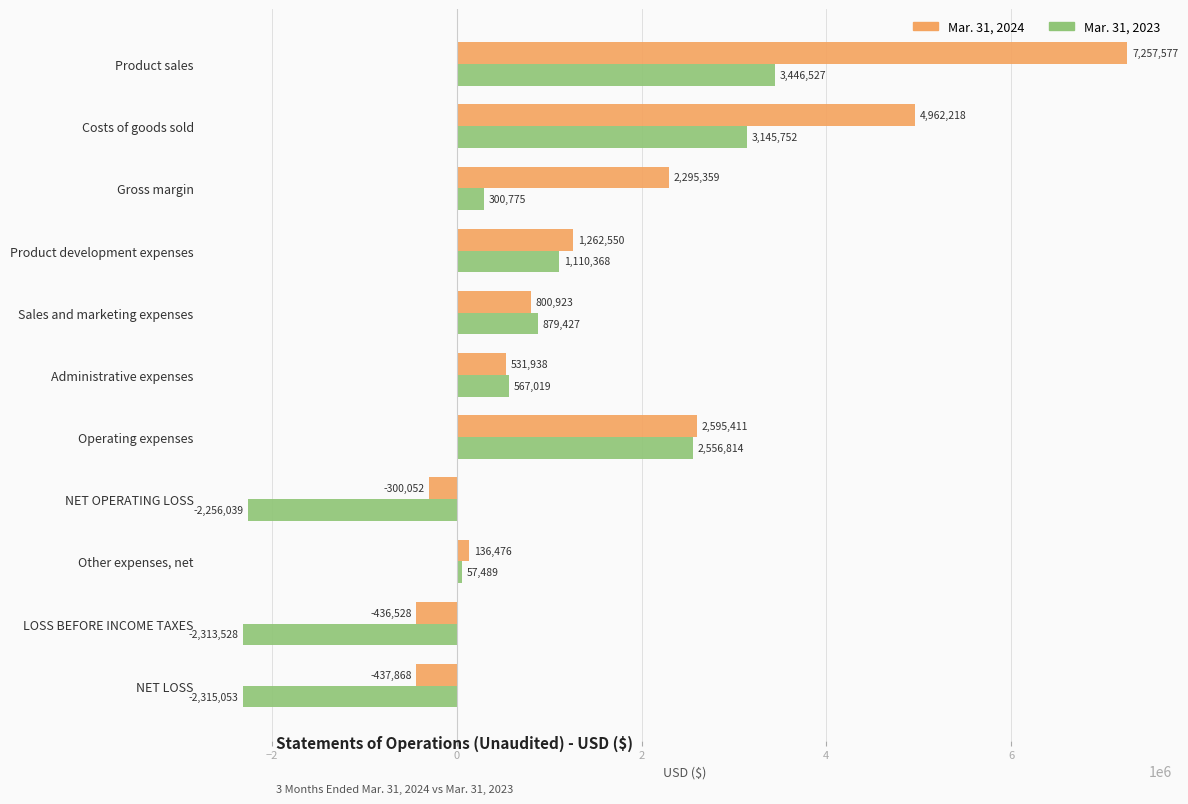

List the series in order of their overall mean, highest first.

Mar. 31, 2024, Mar. 31, 2023